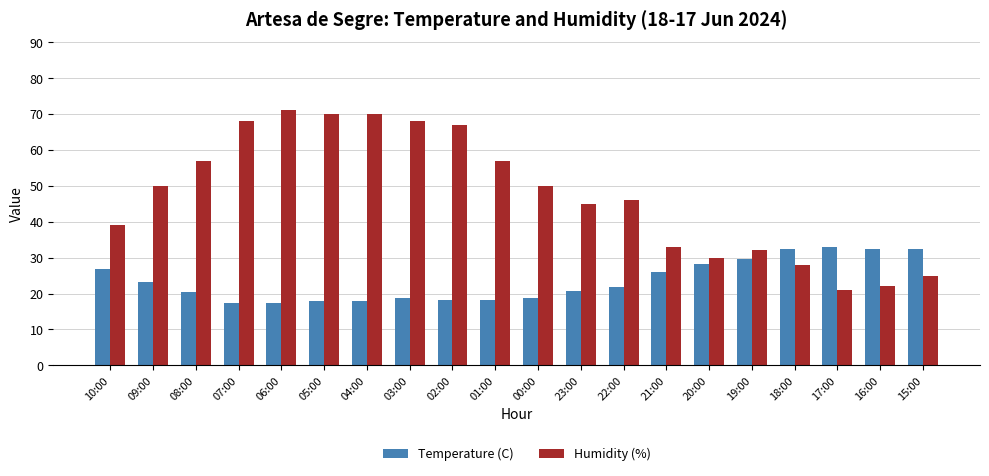

At which label is Temperature (C) closest to 25?

21:00